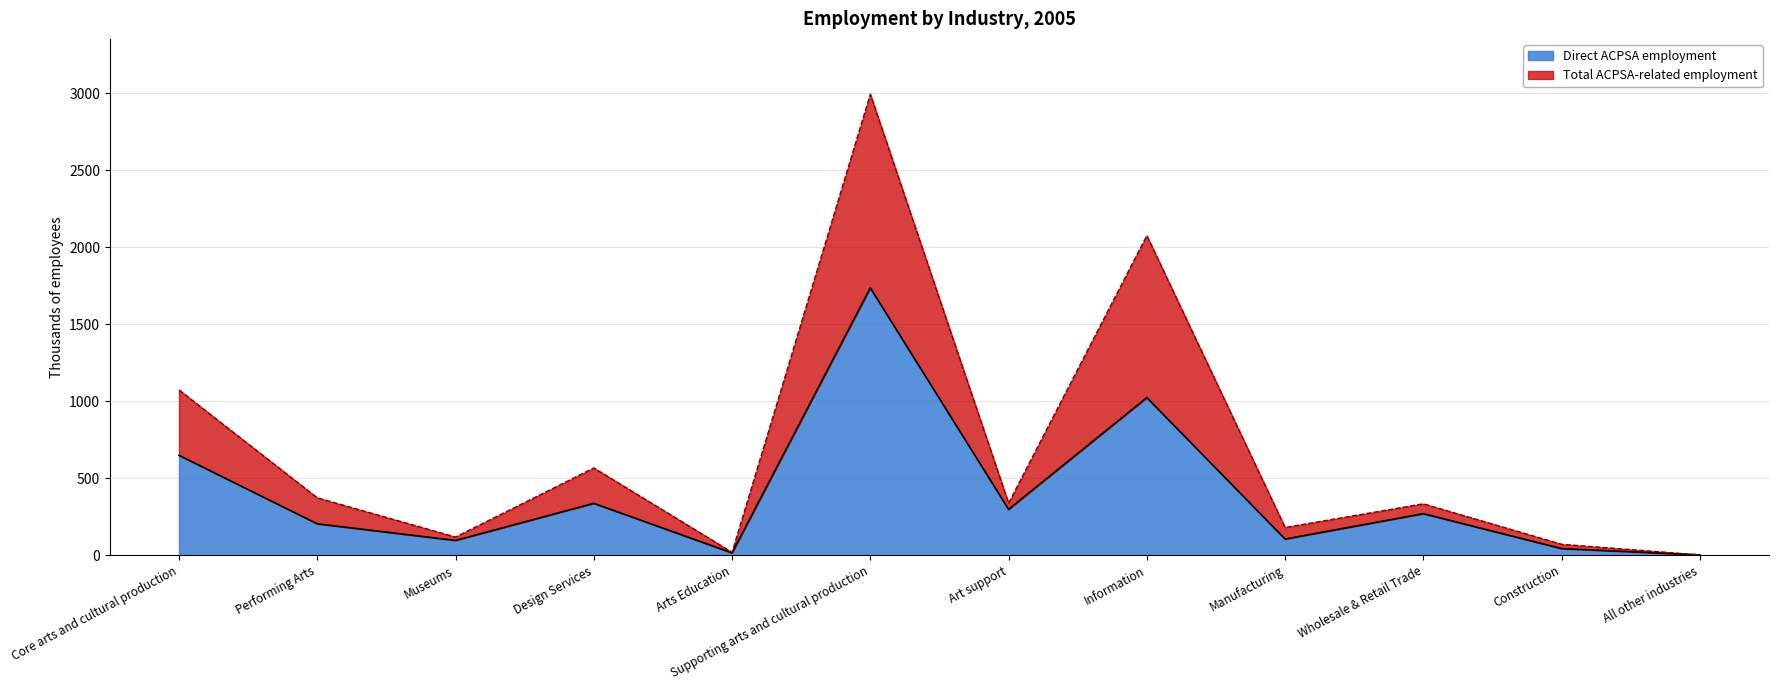

What is the average value of the Total ACPSA-related employment series?

678